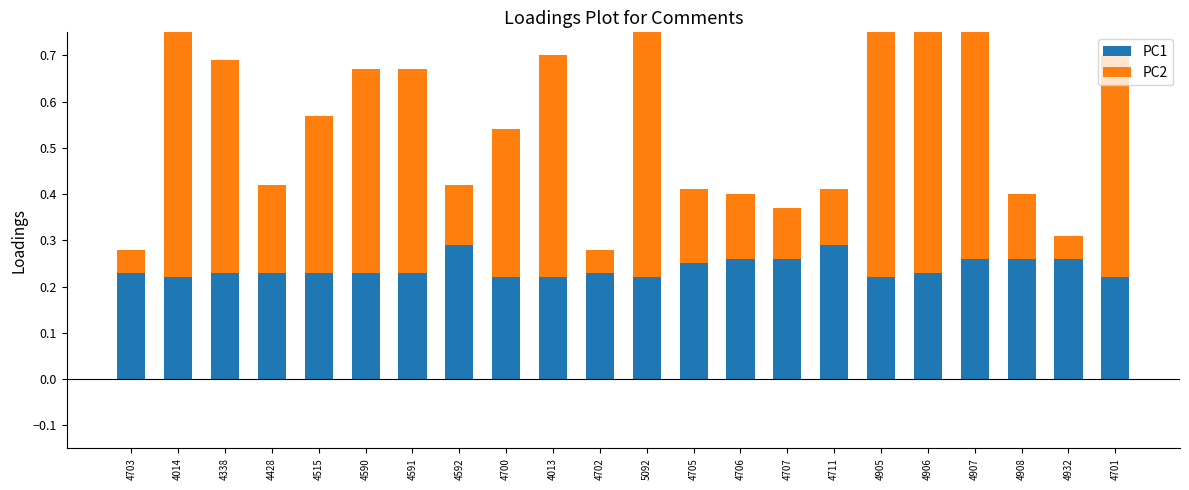

Which category has the lowest value across all series?

4703